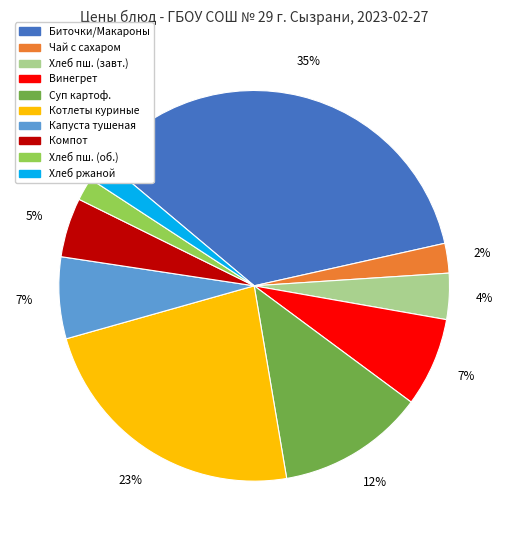

To the nearest percent, what is the average slice percentage?

10%